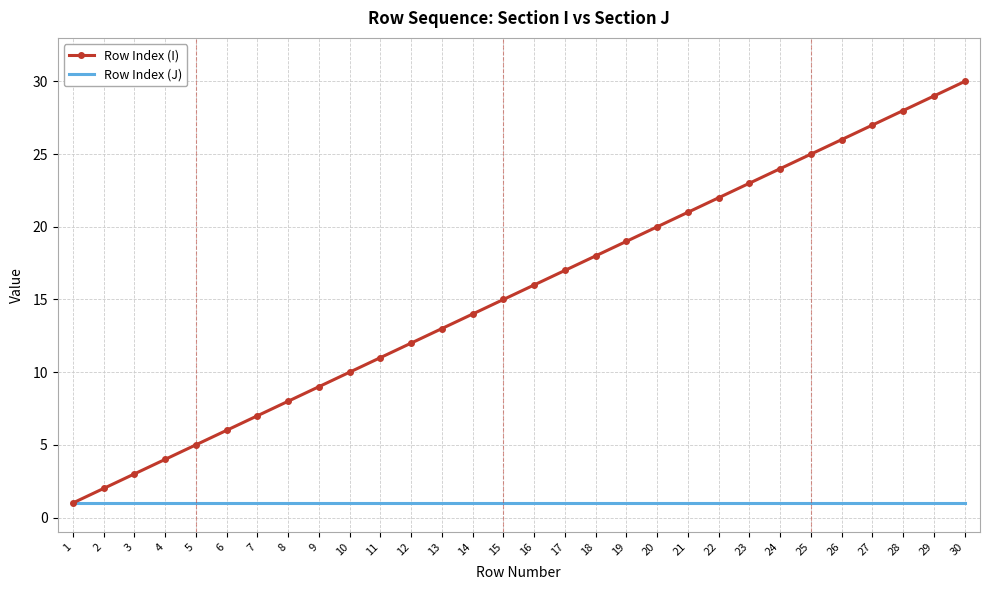

List the labels in order of Row Index (I) value, largest first.

30, 29, 28, 27, 26, 25, 24, 23, 22, 21, 20, 19, 18, 17, 16, 15, 14, 13, 12, 11, 10, 9, 8, 7, 6, 5, 4, 3, 2, 1